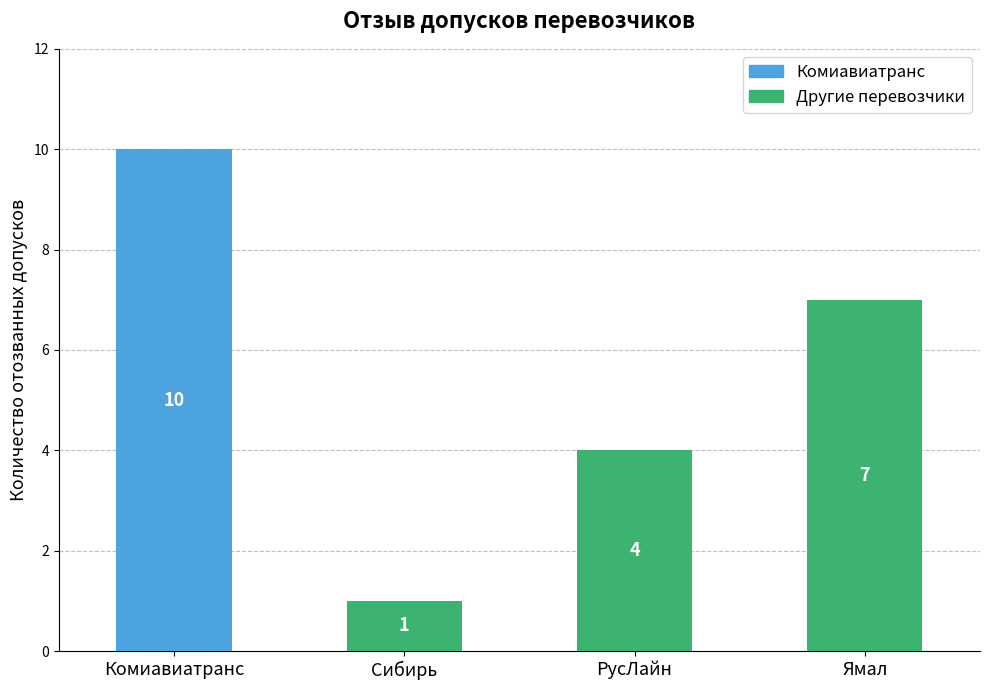

How many bars are there in total?

4